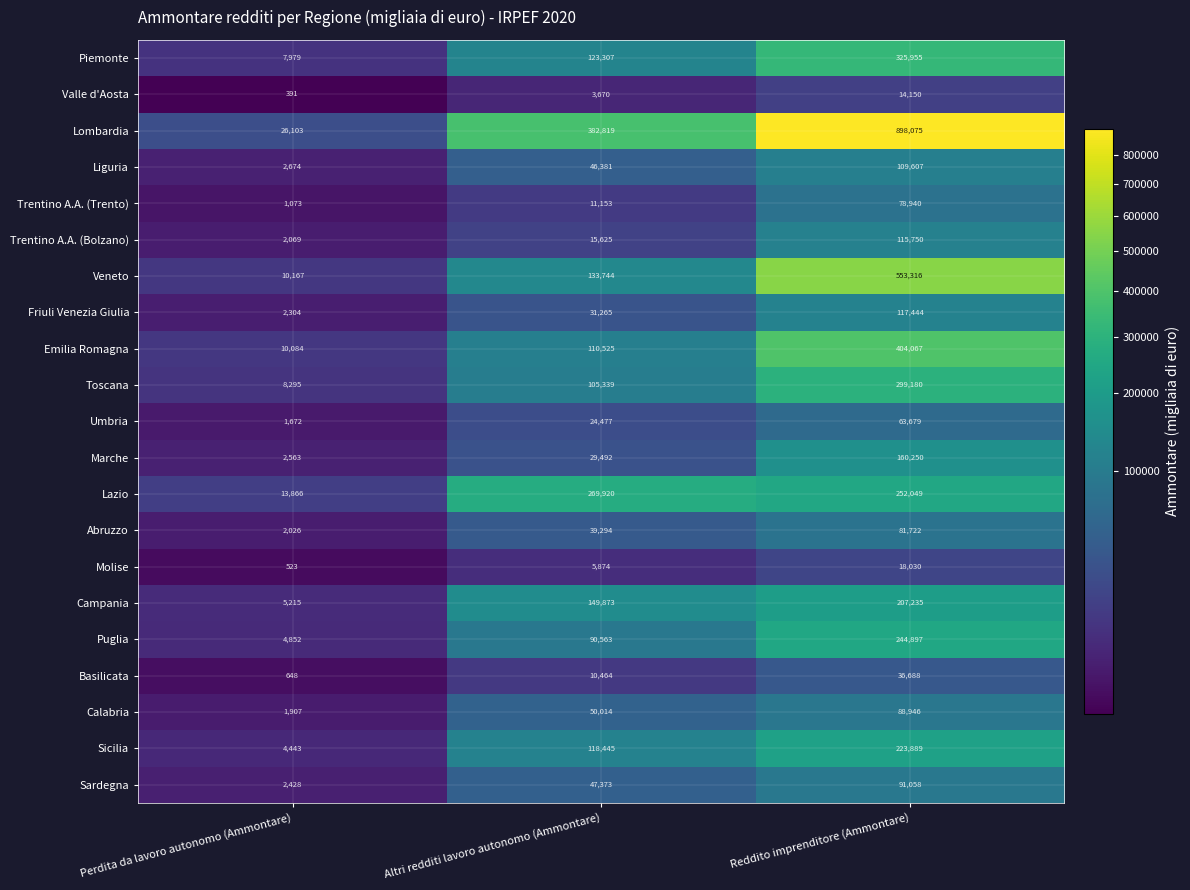

Is it true that Molise equals 18030 at Reddito imprenditore (Ammontare)?

True